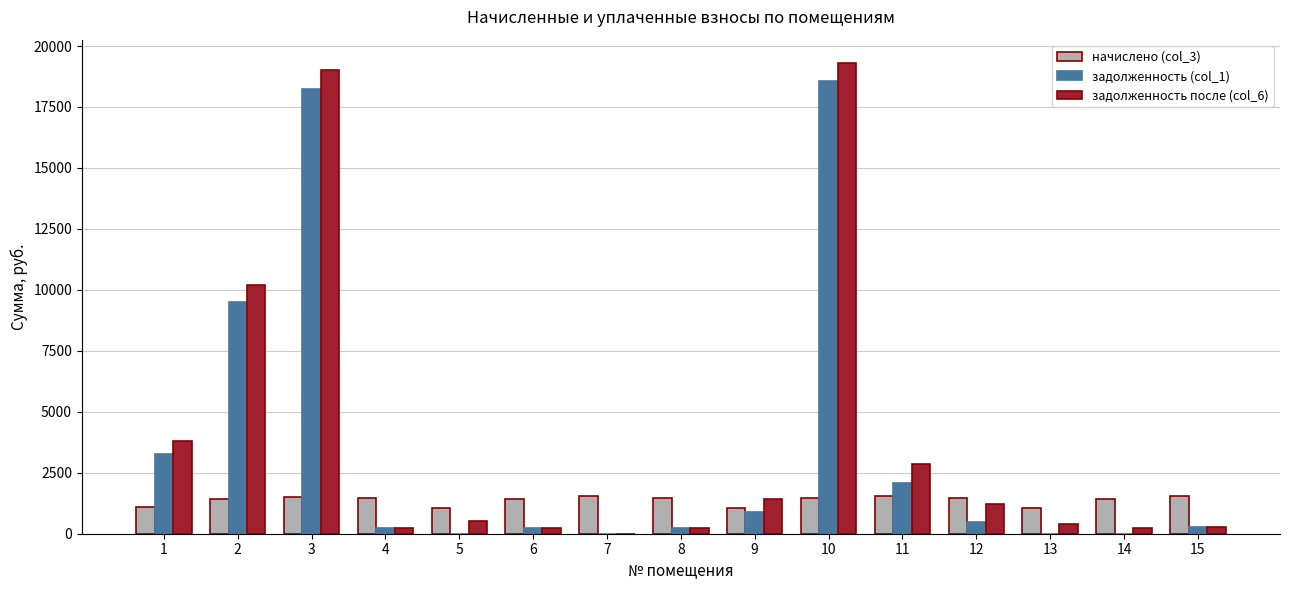

What is the total value across all series at 3?

38754.0